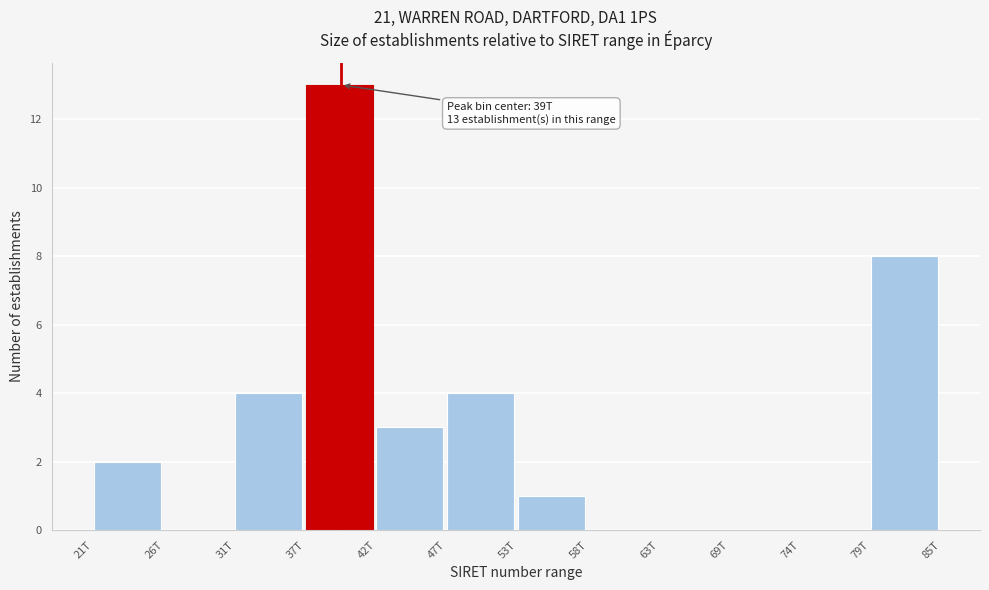

Reading right to left, list all the values displayed in this chart.

79T=8	74T=0	69T=0	63T=0	58T=0	53T=1	47T=4	42T=3	37T=13	31T=4	26T=0	21T=2